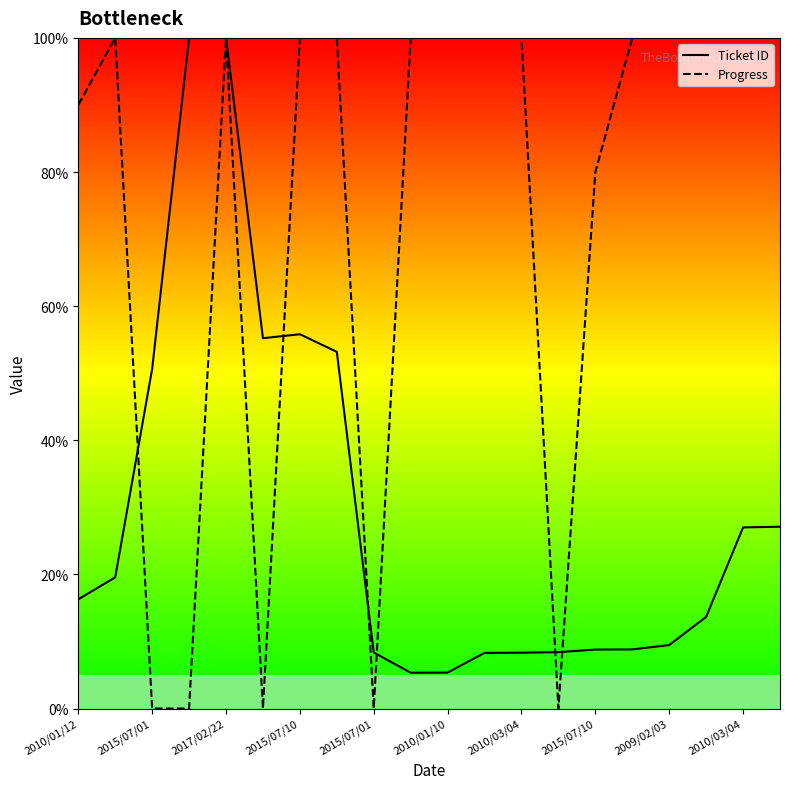

How many times do Progress and Ticket ID cross each other?

6